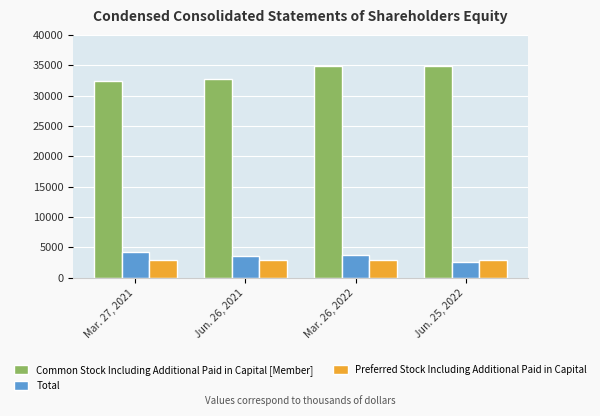

Count the number of data series in this chart.

3